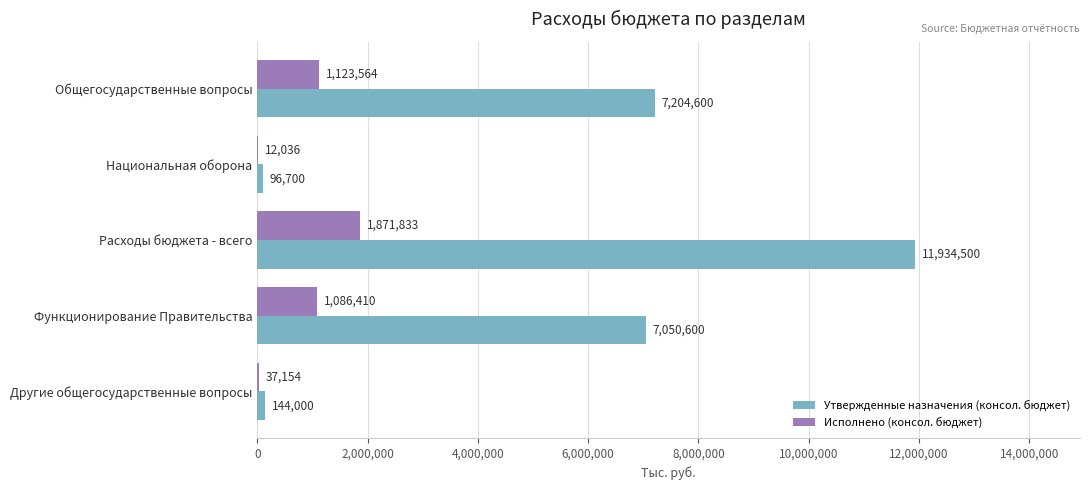

Which label corresponds to the largest value in the chart?

Расходы бюджета - всего